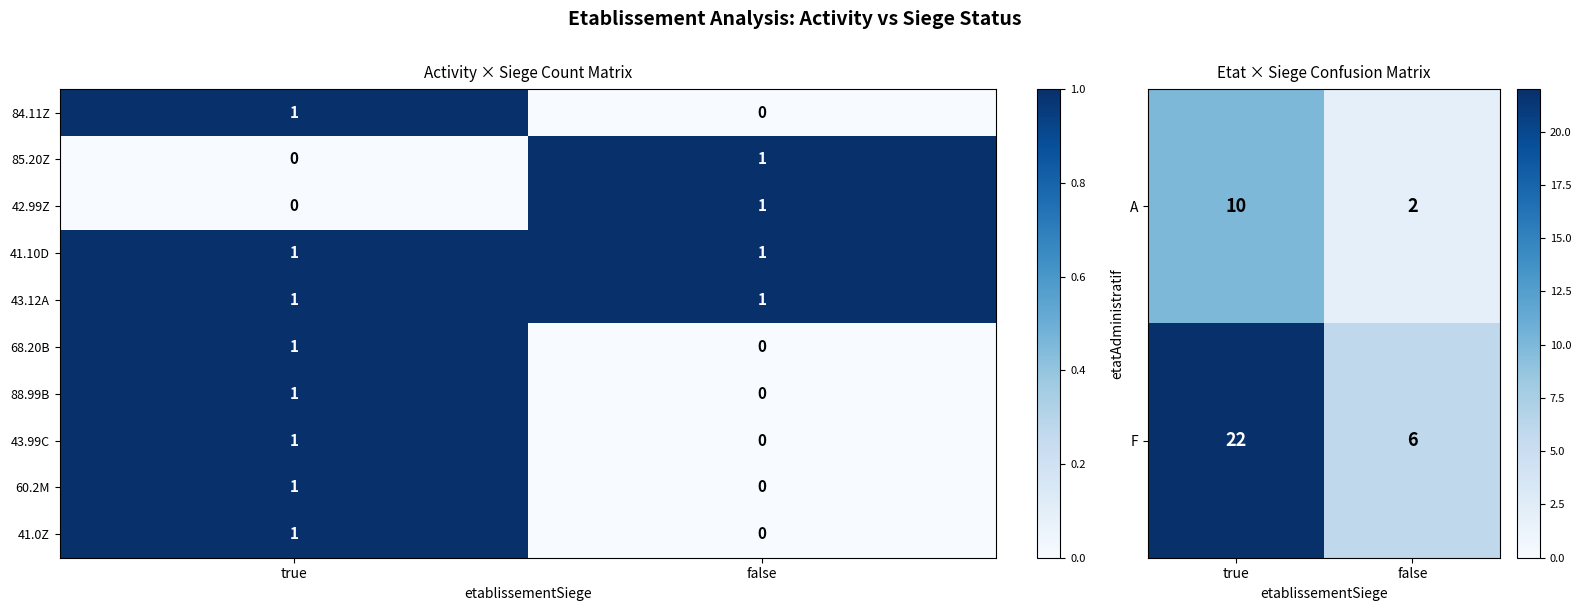

What is the total value across all series at true?

39.0